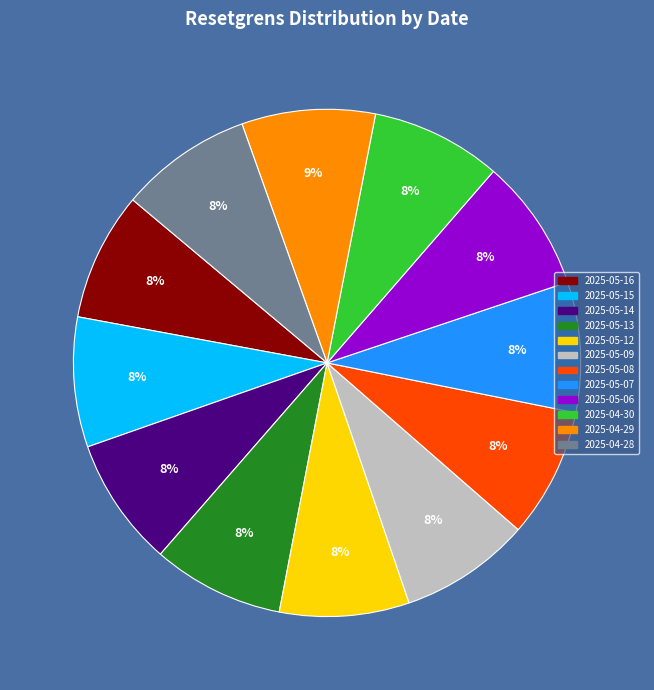

Is it true that 2025-05-08 is 8% of the pie?

True